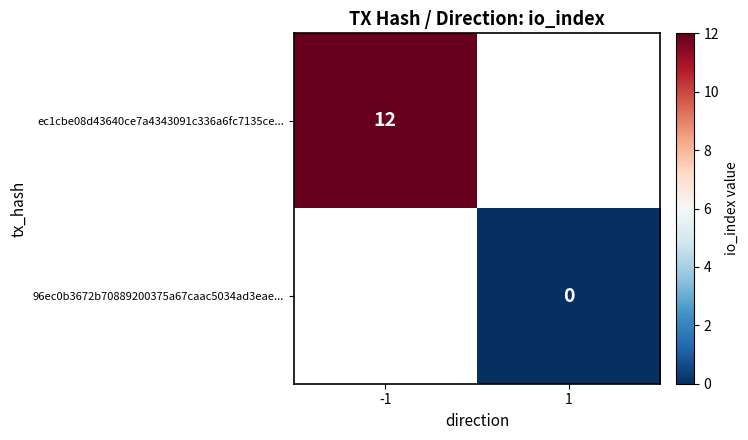

Is the value of 96ec0b3672b70889200375a67caac5034ad3eae... at 1 greater than the value of ec1cbe08d43640ce7a4343091c336a6fc7135ce... at -1?

No